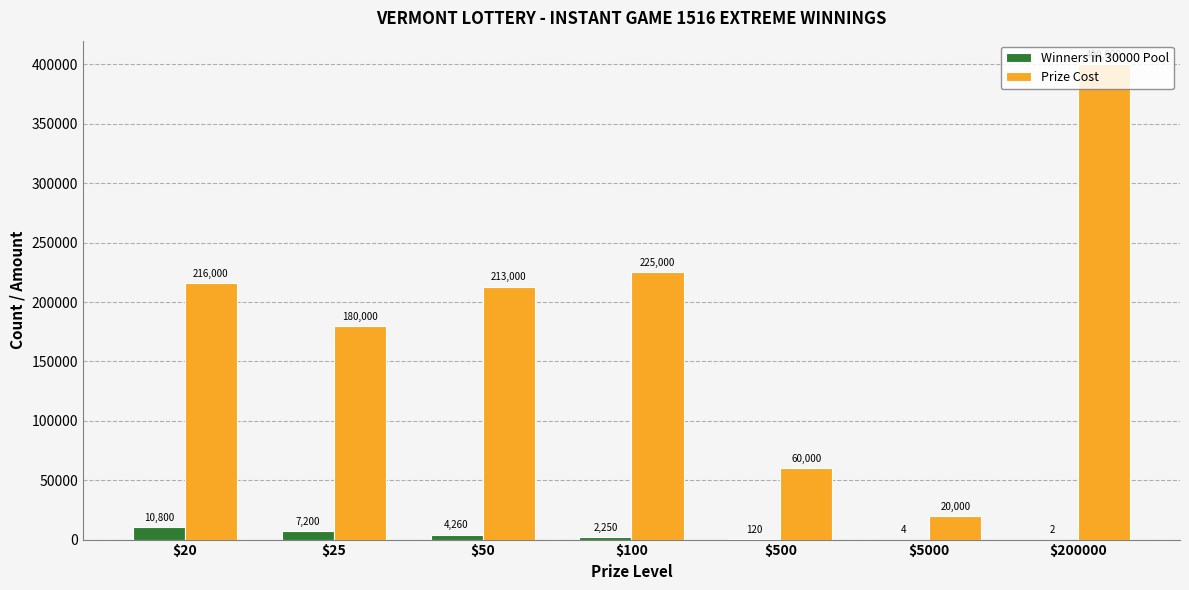

What is the highest value of the Prize Cost series?

400000